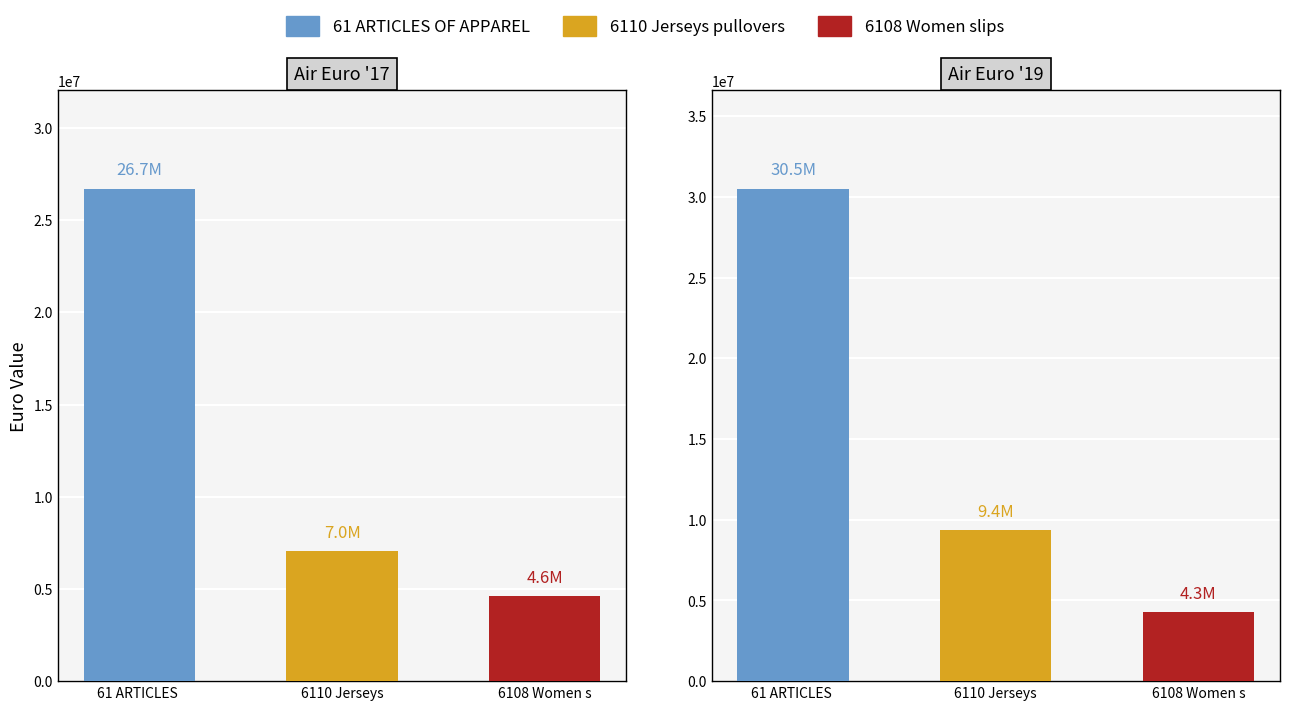

What is the sum of all 6108 Women slips values?

8879835